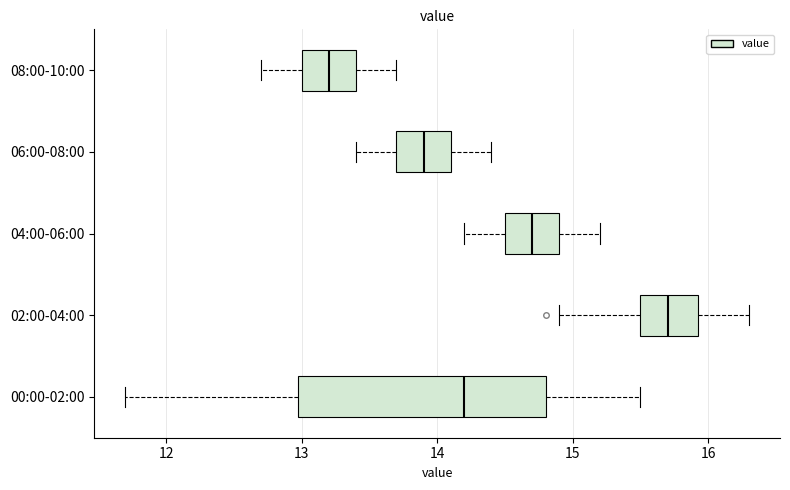

Which box has the furthest to the left median line?

08:00-10:00